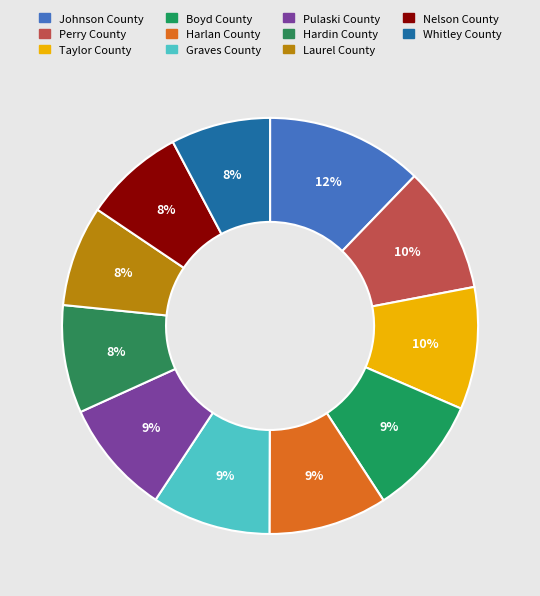

How much of the chart is everything except Johnson County?

87.8%